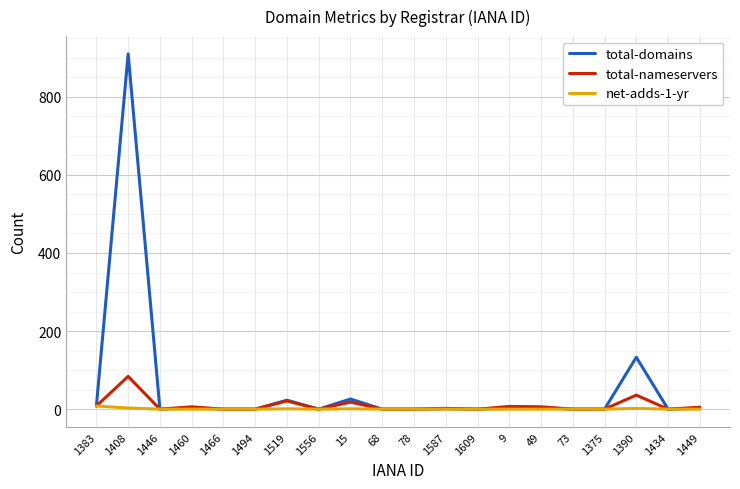

Which series has the largest total across all categories?

total-domains